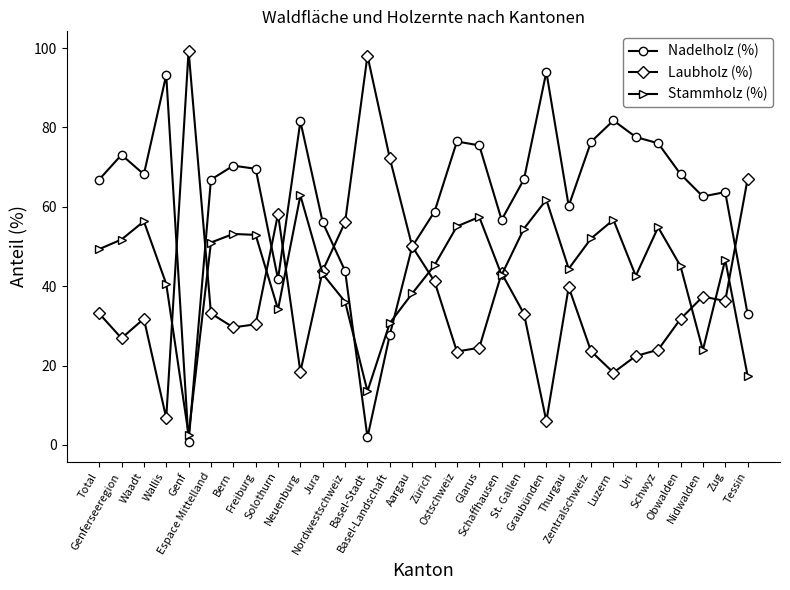

What is the difference between the Nadelholz (%) values at Freiburg and Thurgau?

9.4